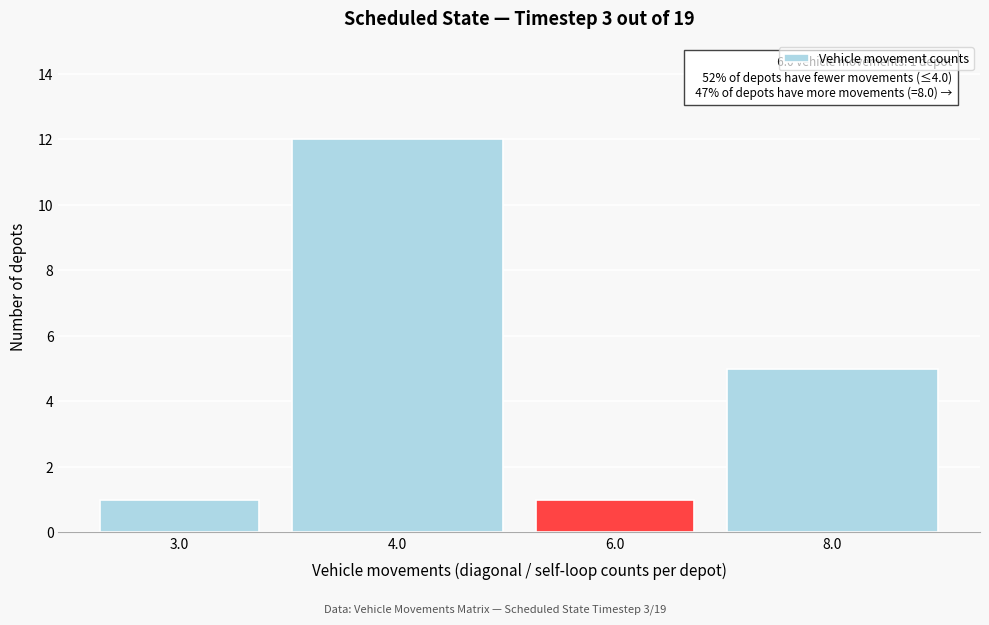

Reading left to right, list all the values displayed in this chart.

1	12	1	5